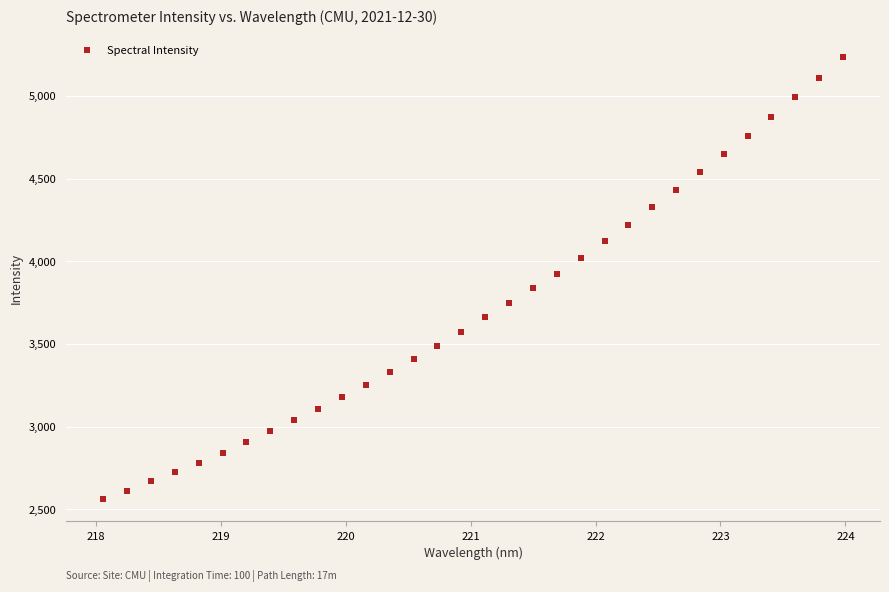

What is the range of X values (max minus min)?

5.9